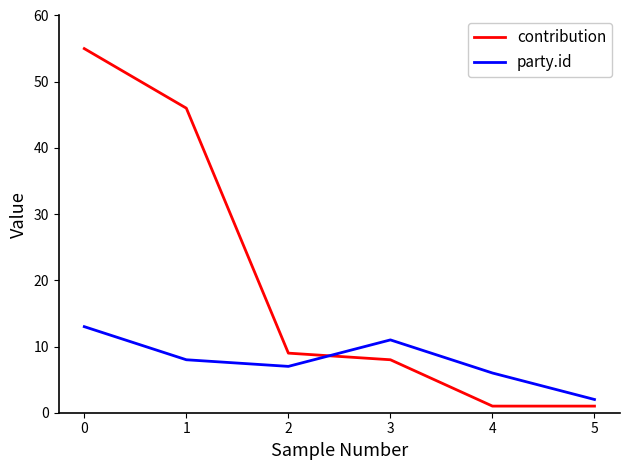

What are all the series names shown in the legend?

contribution, party.id